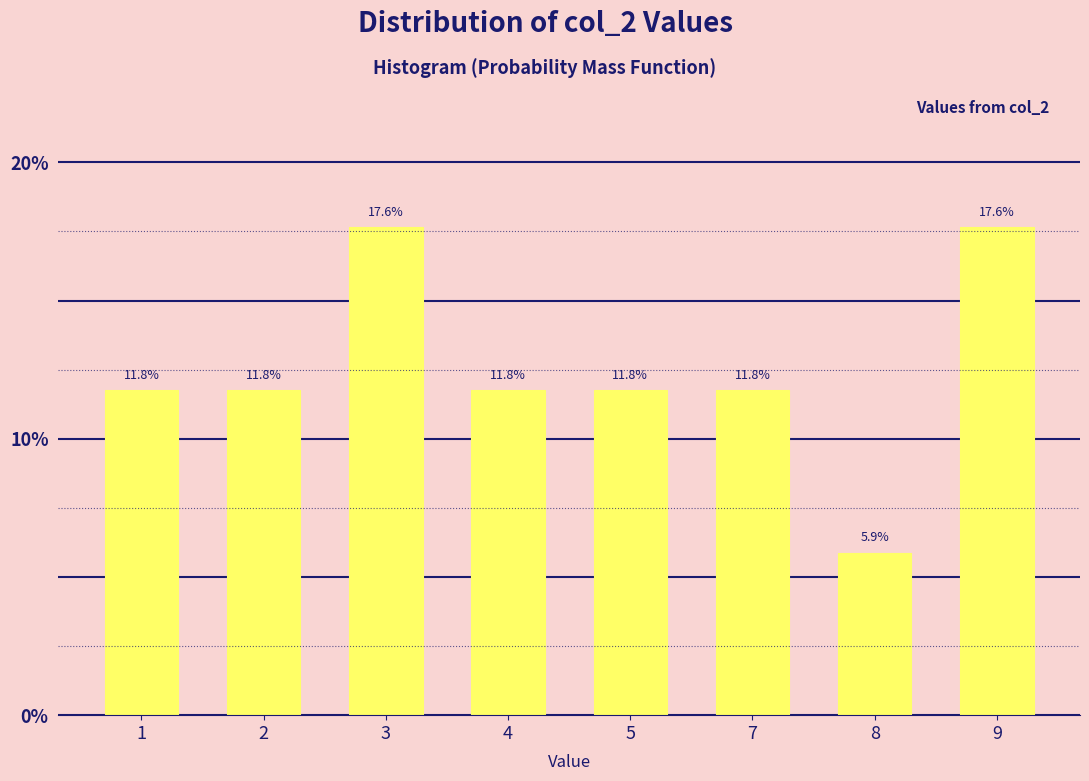

Reading right to left, what are all the values shown in this chart?

17.6	5.9	11.8	11.8	11.8	17.6	11.8	11.8